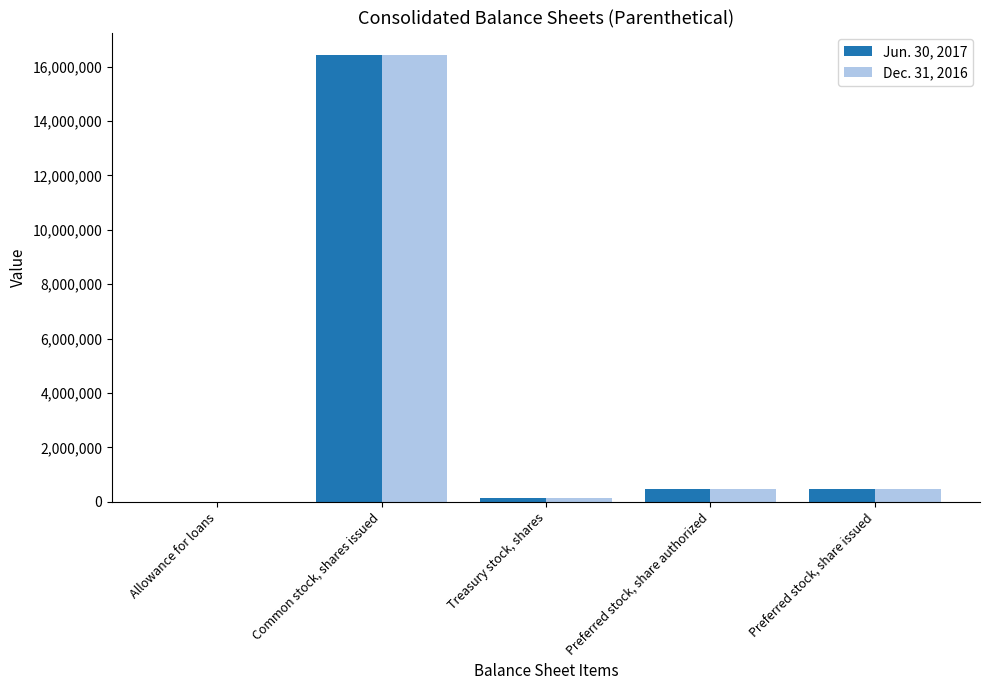

How many categories are shown in the chart?

5